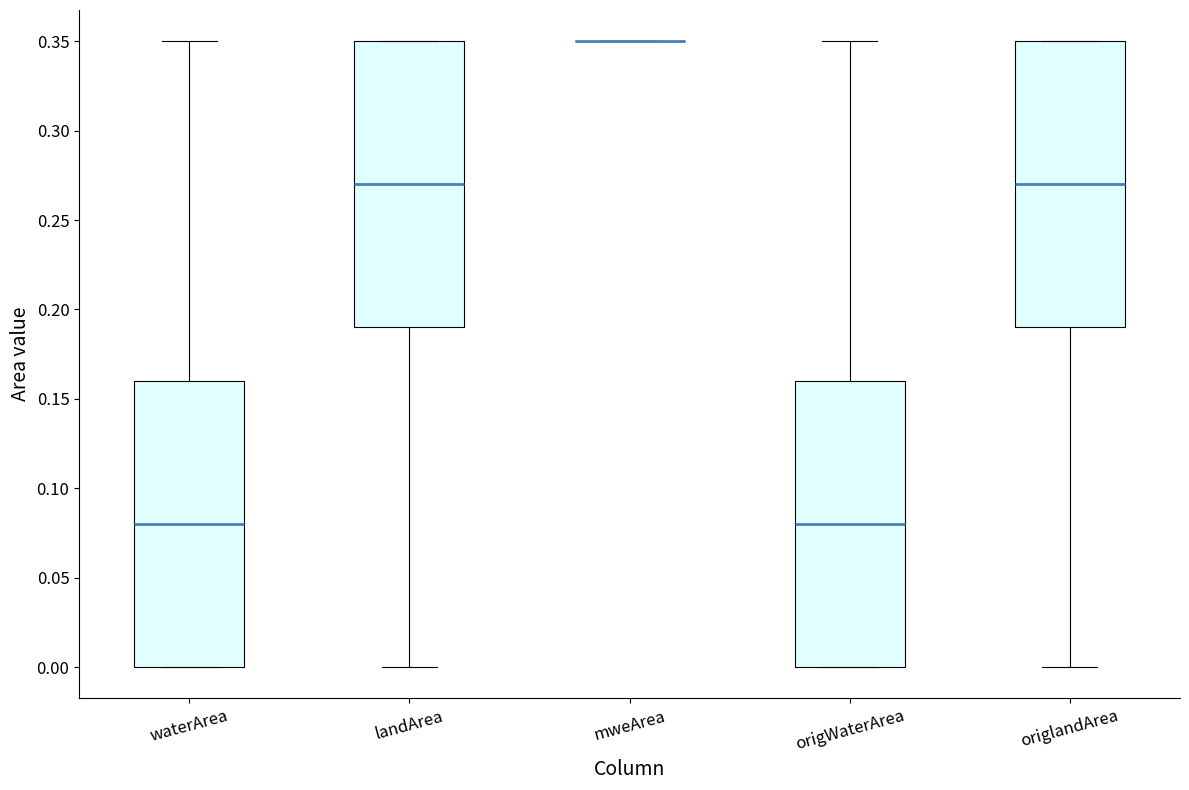

Where does the median line of the box for origWaterArea sit on the y-axis? The values are not printed on the chart, so give them approximately, as read against the axis.

0.08